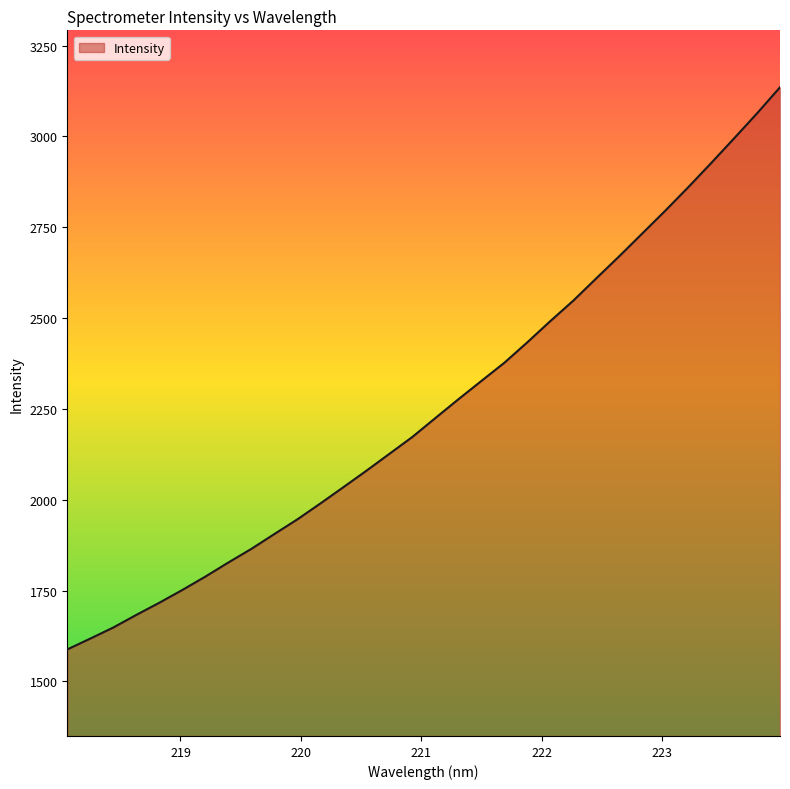

What is the smallest value displayed?

1588.1